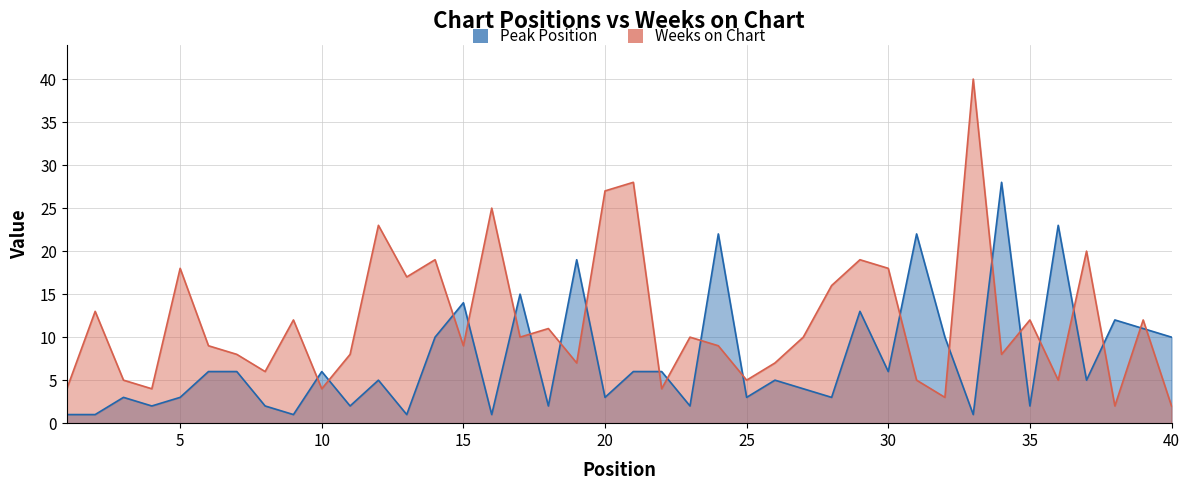

What are all the series names shown in the legend?

Peak Position, Weeks on Chart